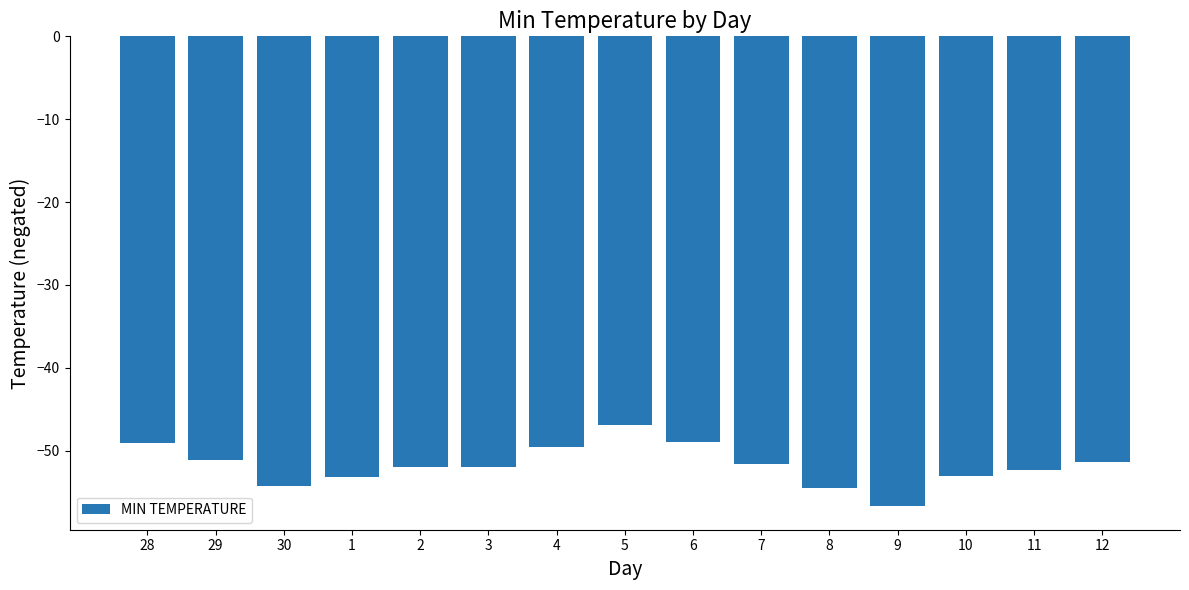

True or false: the data shows -56.7 at 9.

True